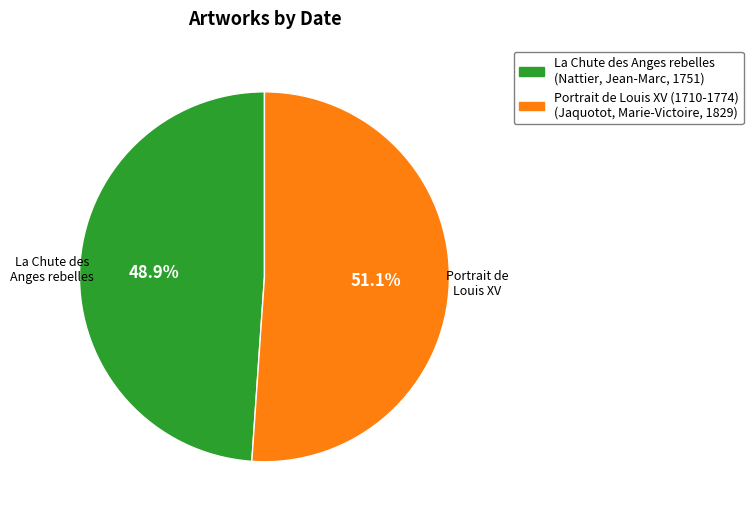

To the nearest percent, what portion does Portrait de Louis XV (1710-1774) represent?

51%